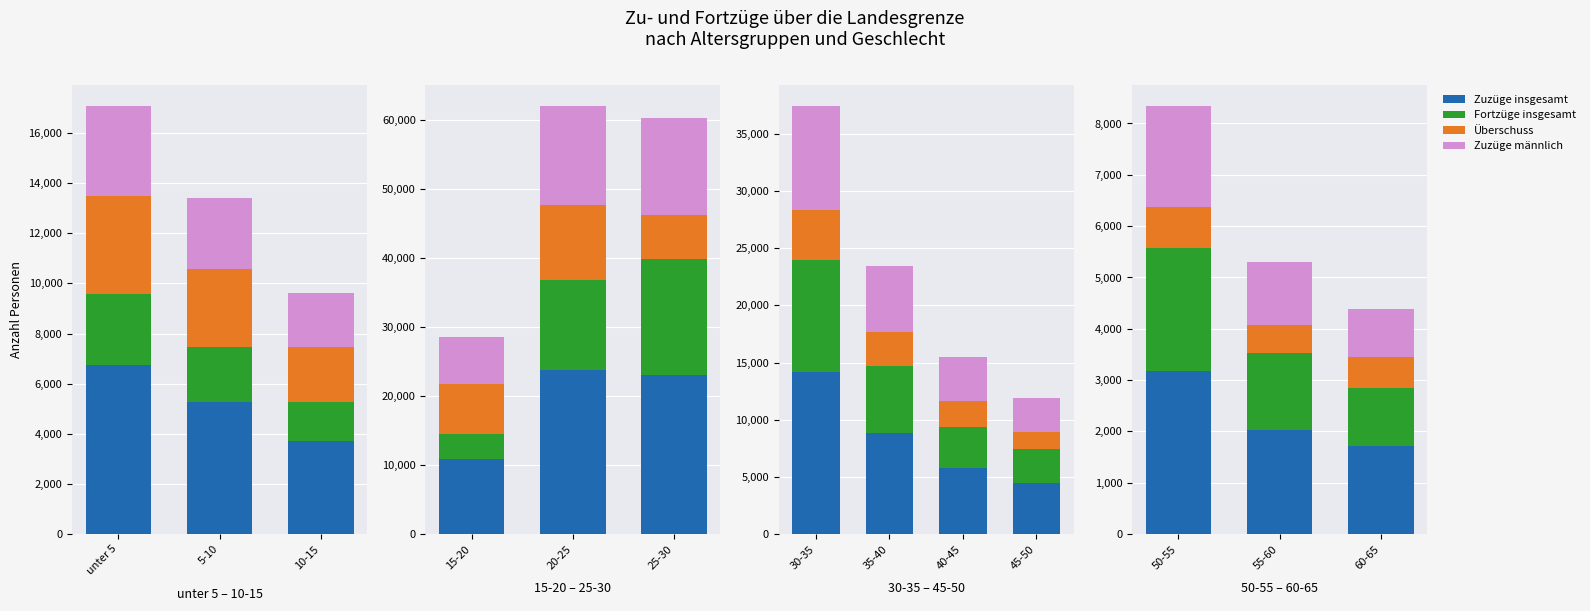

Which series has the largest total across all categories?

Zuzüge insgesamt